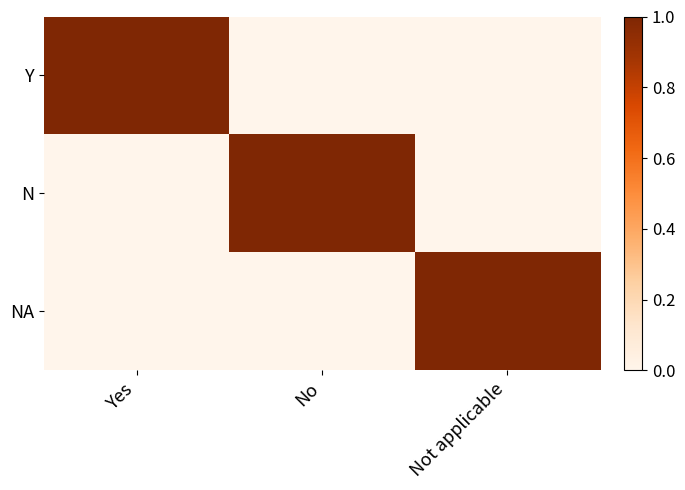

Which series has the widest spread of values?

Y